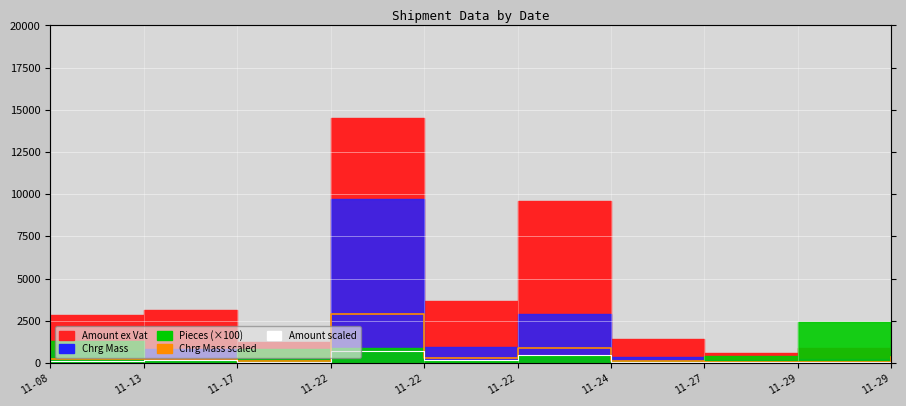

True or false: Amount (scaled) and Chrg Mass (scaled) intersect in this chart.

False